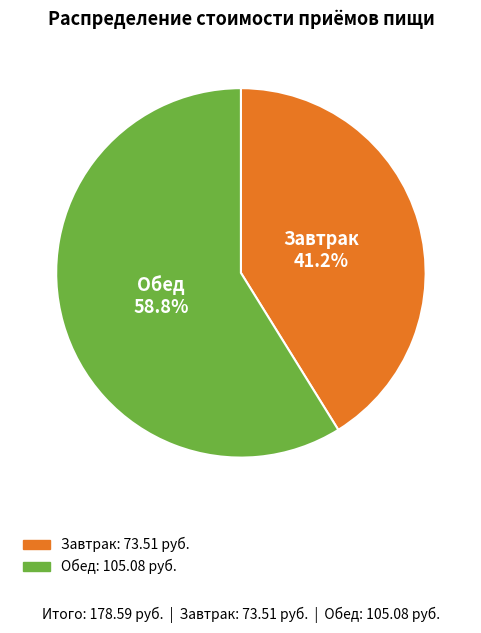

Count the number of slices in the pie.

2